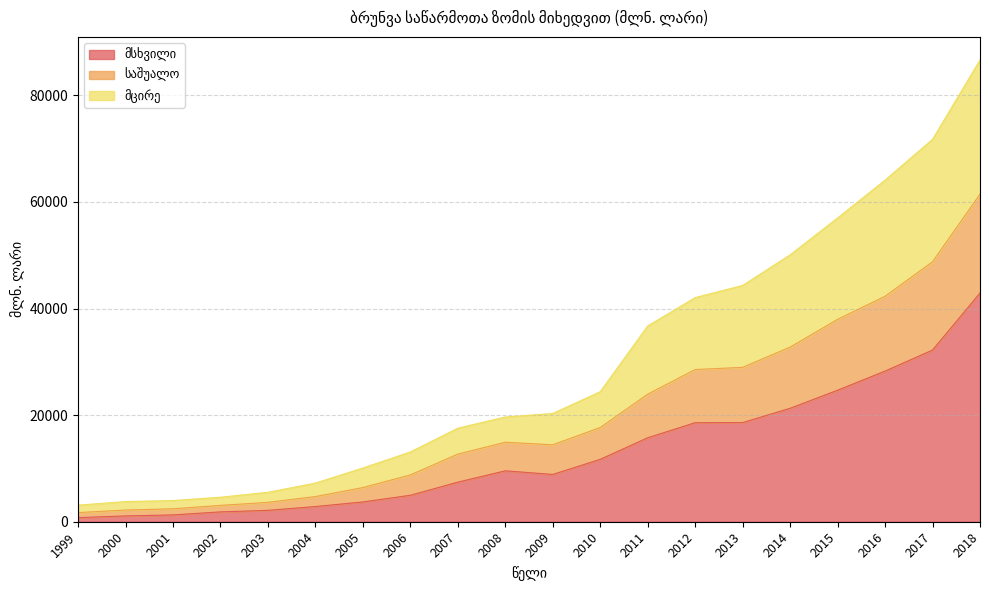

What is the total value across all series at 2018?

86625.0